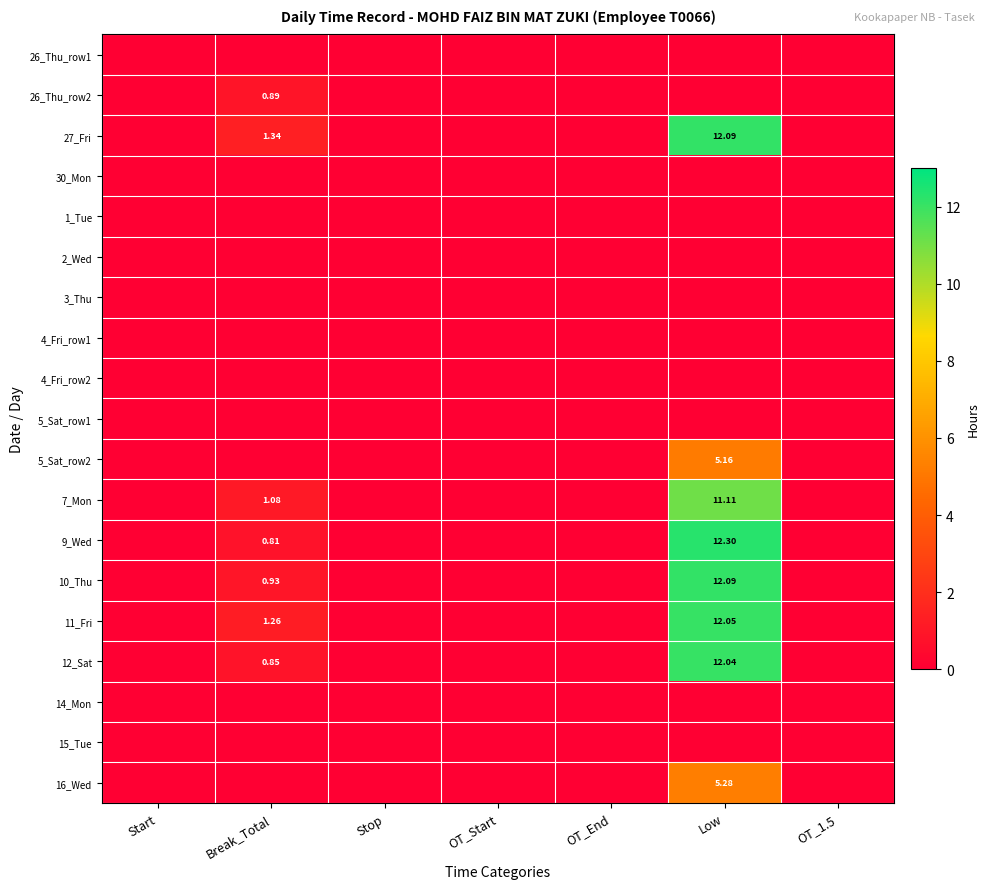

Which category has the highest value in the 7_Mon series?

Low